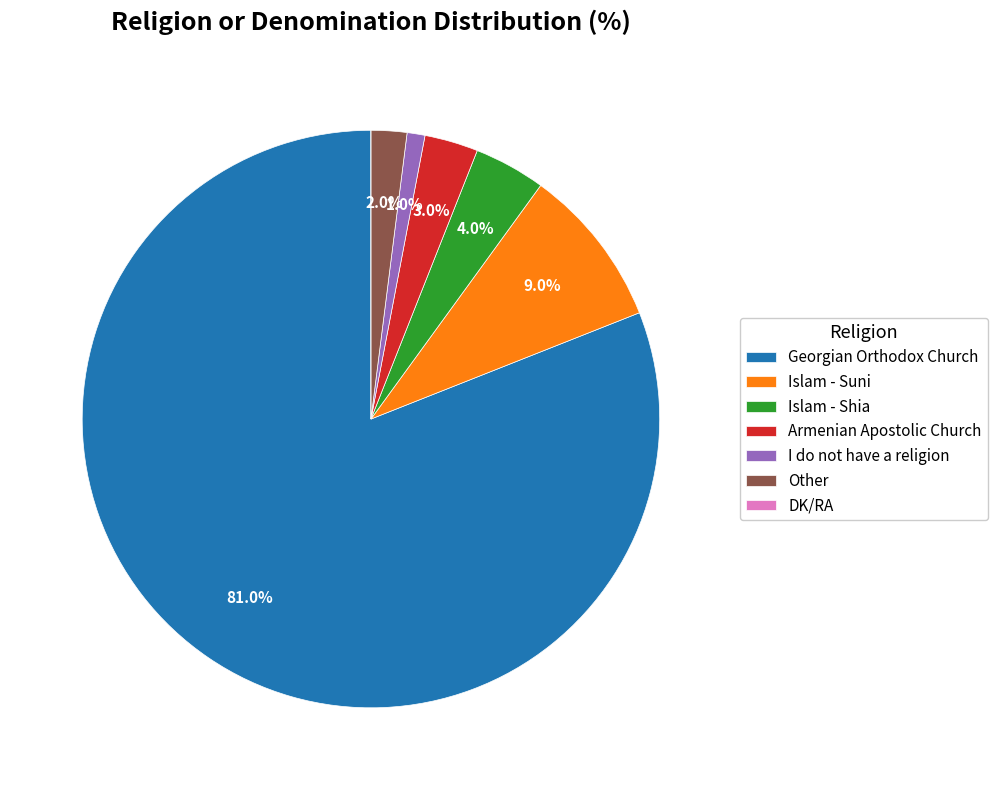

Do Islam - Shia and Other together represent more than half of the pie?

No